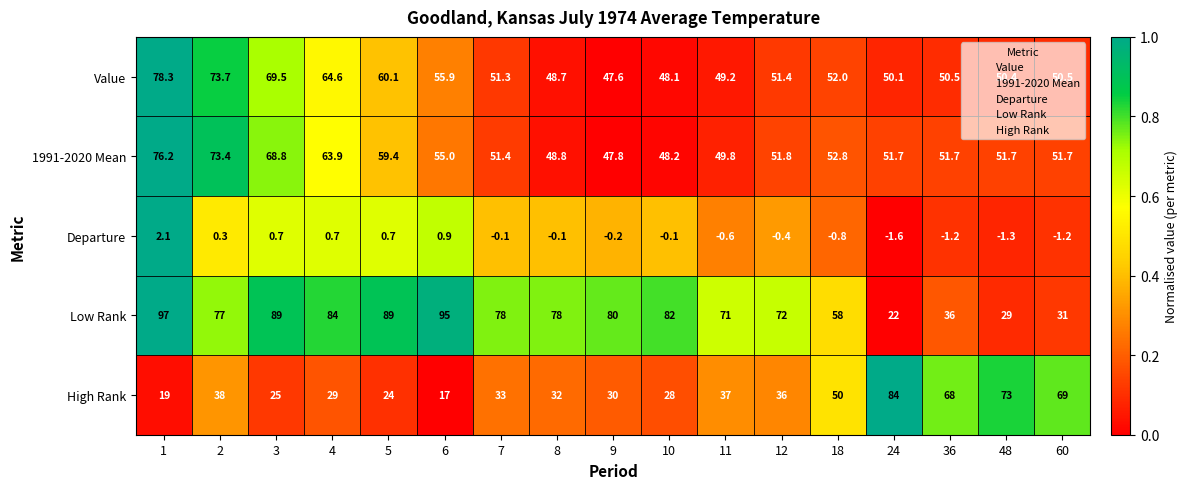

Is it true that Departure equals -0.6 at 11?

True